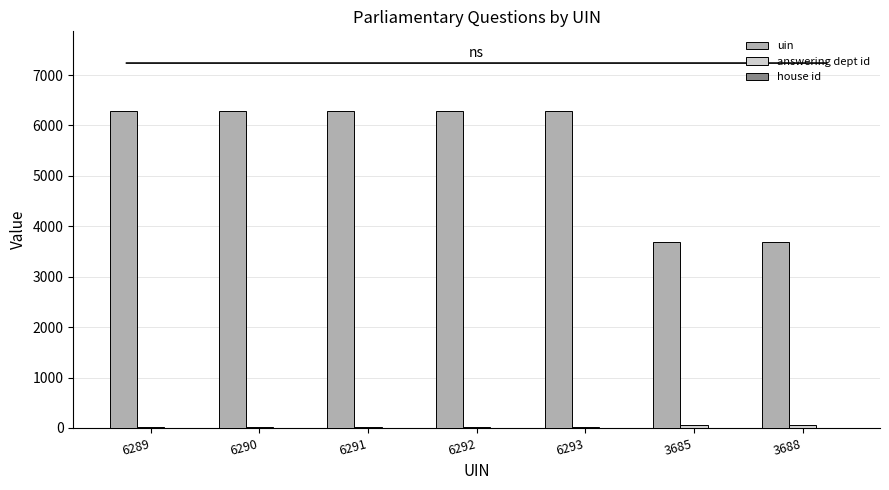

Which series has the largest total across all categories?

uin